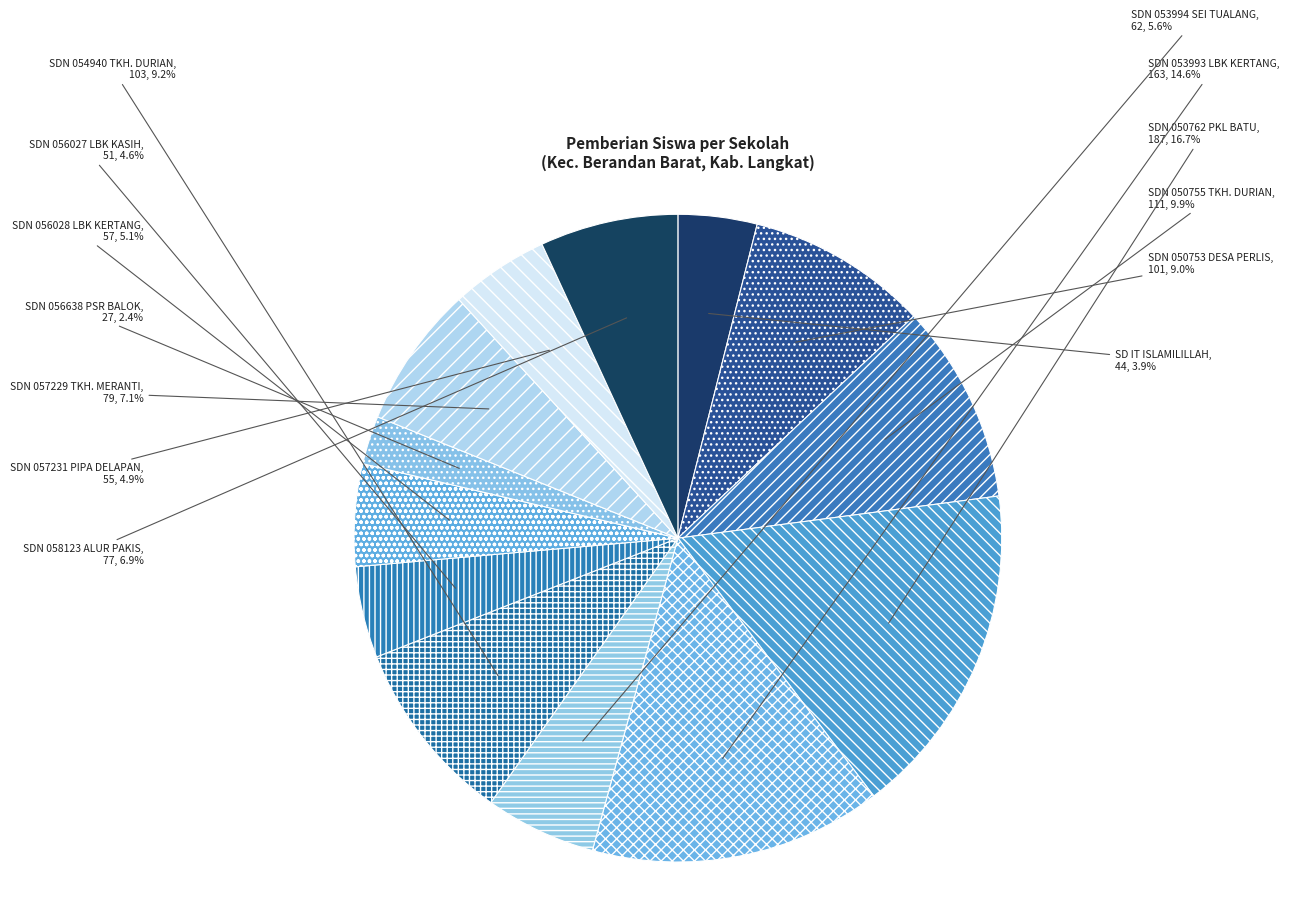

Which slice is the smallest?

SDN 056638 PSR BALOK